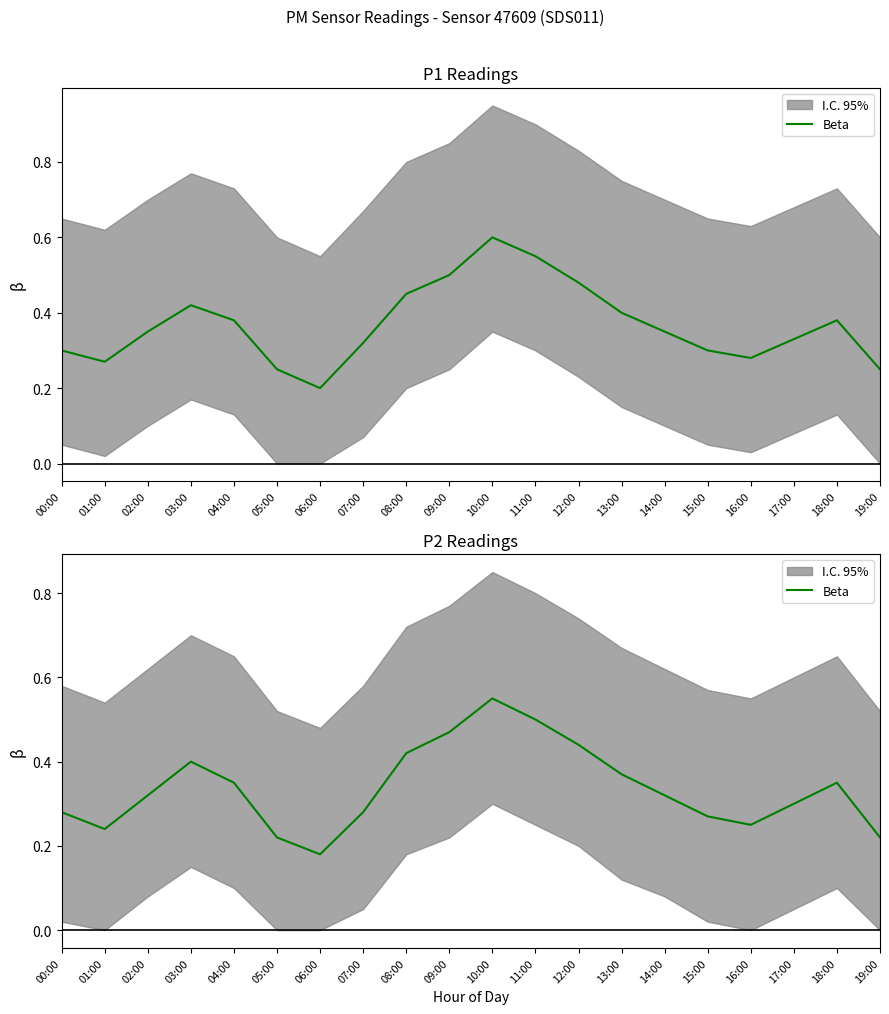

What is the value of the 15th point from the left?

0.3